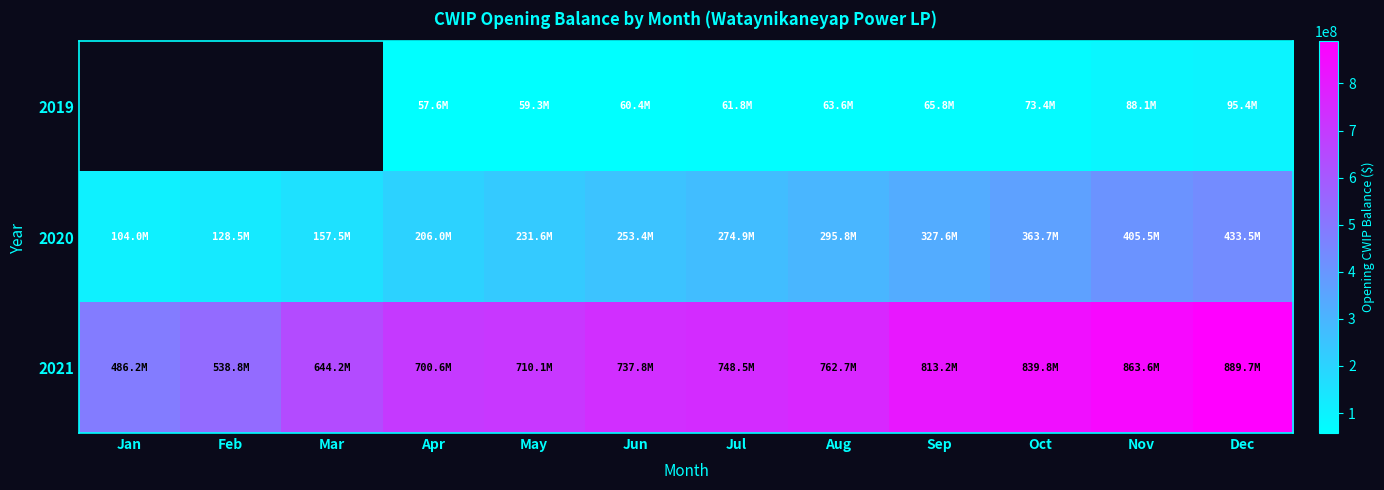

Is it true that 2021 equals 1232293369.3 at Oct?

False